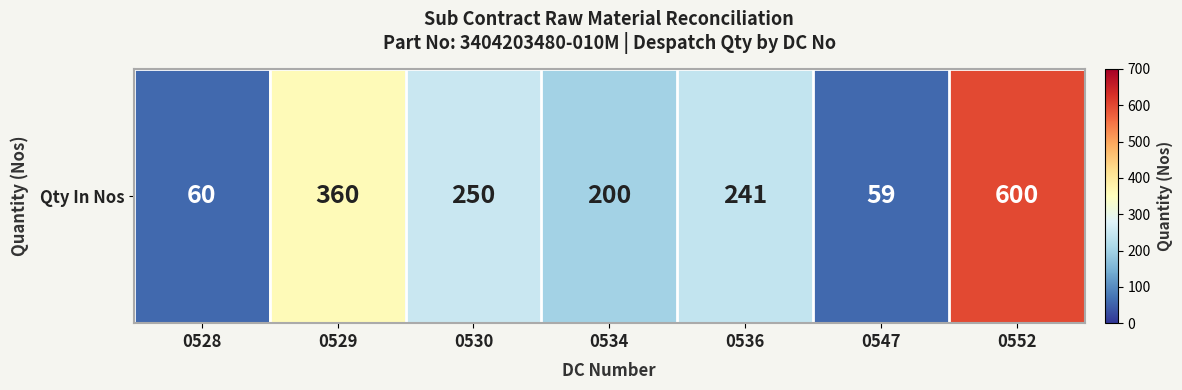

At which label does the data first exceed 241?

0529